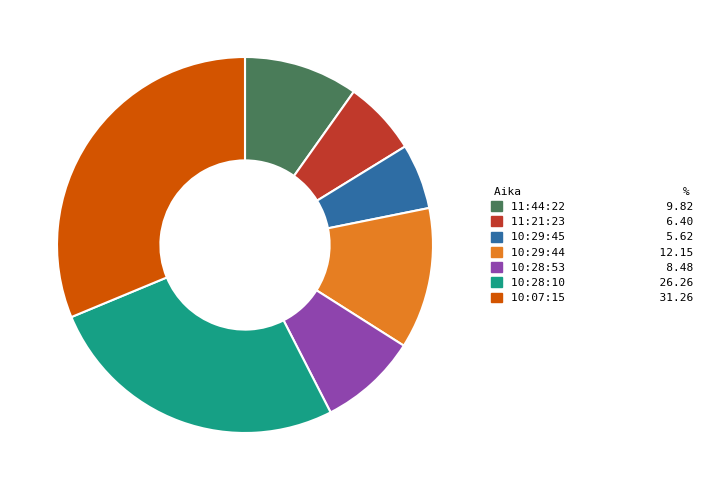

Is it true that 10:28:53 is 8% of the pie?

True